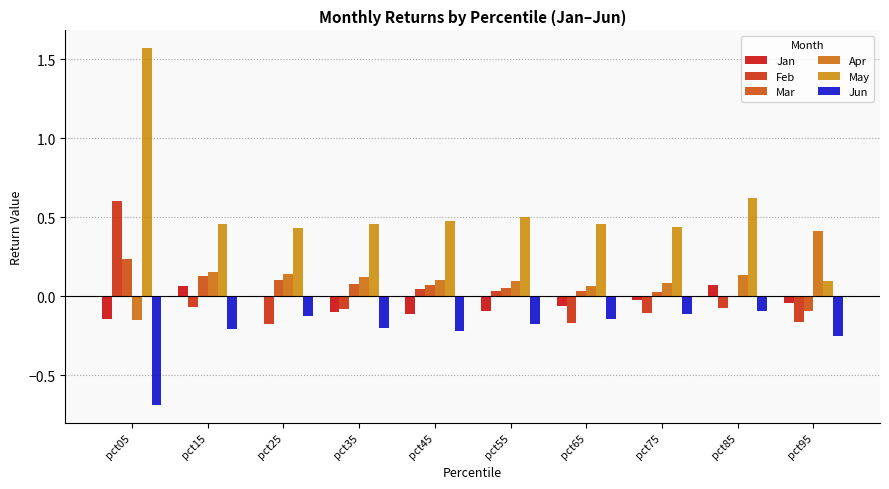

What is the difference between the maximum and second lowest values in the Apr series?

0.3